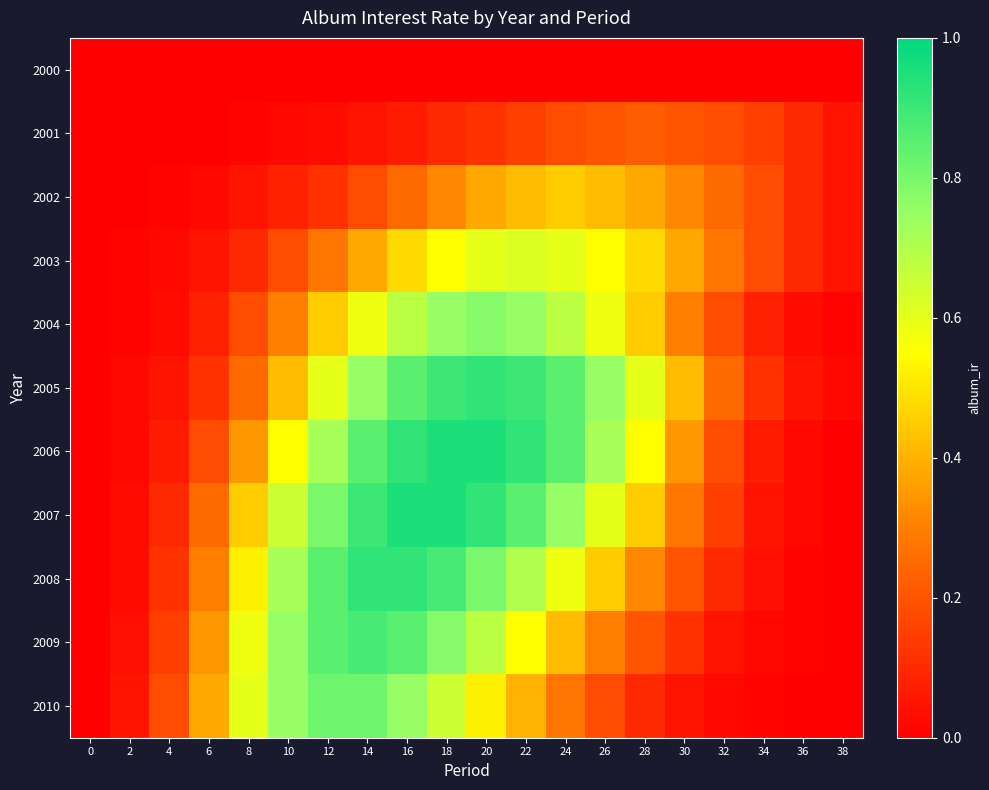

Reading right to left, extract all data points from this chart.

2000: 38=0.0	36=0.0	34=0.0	32=0.0	30=0.0	28=0.0	26=0.0	24=0.0	22=0.0	20=0.0	18=0.0	16=0.0	14=0.0	12=0.0	10=0.0	8=0.0	6=0.0	4=0.0	2=0.0	0=0.0
2001: 38=0.1	36=0.1	34=0.1	32=0.2	30=0.2	28=0.2	26=0.2	24=0.2	22=0.1	20=0.1	18=0.1	16=0.1	14=0.1	12=0.0	10=0.0	8=0.0	6=0.0	4=0.0	2=0.0	0=0.0
2002: 38=0.1	36=0.1	34=0.2	32=0.2	30=0.3	28=0.4	26=0.4	24=0.5	22=0.4	20=0.4	18=0.3	16=0.2	14=0.2	12=0.1	10=0.1	8=0.1	6=0.0	4=0.0	2=0.0	0=0.0
2003: 38=0.1	36=0.1	34=0.2	32=0.3	30=0.4	28=0.5	26=0.6	24=0.6	22=0.6	20=0.6	18=0.6	16=0.5	14=0.4	12=0.3	10=0.2	8=0.1	6=0.1	4=0.0	2=0.0	0=0.0
2004: 38=0.0	36=0.0	34=0.1	32=0.2	30=0.3	28=0.5	26=0.6	24=0.7	22=0.8	20=0.8	18=0.8	16=0.7	14=0.6	12=0.5	10=0.3	8=0.2	6=0.1	4=0.0	2=0.0	0=0.0
2005: 38=0.0	36=0.1	34=0.1	32=0.2	30=0.4	28=0.6	26=0.8	24=0.8	22=0.9	20=0.9	18=0.9	16=0.8	14=0.8	12=0.6	10=0.4	8=0.2	6=0.1	4=0.1	2=0.0	0=0.0
2006: 38=0.0	36=0.0	34=0.1	32=0.2	30=0.3	28=0.6	26=0.7	24=0.8	22=0.9	20=0.9	18=0.9	16=0.9	14=0.8	12=0.7	10=0.6	8=0.3	6=0.2	4=0.1	2=0.0	0=0.0
2007: 38=0.0	36=0.0	34=0.1	32=0.1	30=0.3	28=0.5	26=0.6	24=0.8	22=0.8	20=0.9	18=0.9	16=0.9	14=0.9	12=0.8	10=0.7	8=0.5	6=0.2	4=0.1	2=0.0	0=0.0
2008: 38=0.0	36=0.0	34=0.0	32=0.1	30=0.2	28=0.3	26=0.5	24=0.6	22=0.7	20=0.8	18=0.9	16=0.9	14=0.9	12=0.8	10=0.7	8=0.5	6=0.3	4=0.1	2=0.0	0=0.0
2009: 38=0.0	36=0.0	34=0.0	32=0.1	30=0.1	28=0.2	26=0.3	24=0.4	22=0.6	20=0.7	18=0.8	16=0.8	14=0.9	12=0.8	10=0.8	8=0.6	6=0.3	4=0.1	2=0.0	0=0.0
2010: 38=0.0	36=0.0	34=0.0	32=0.0	30=0.1	28=0.1	26=0.2	24=0.3	22=0.4	20=0.5	18=0.7	16=0.8	14=0.8	12=0.8	10=0.8	8=0.6	6=0.4	4=0.2	2=0.1	0=0.0